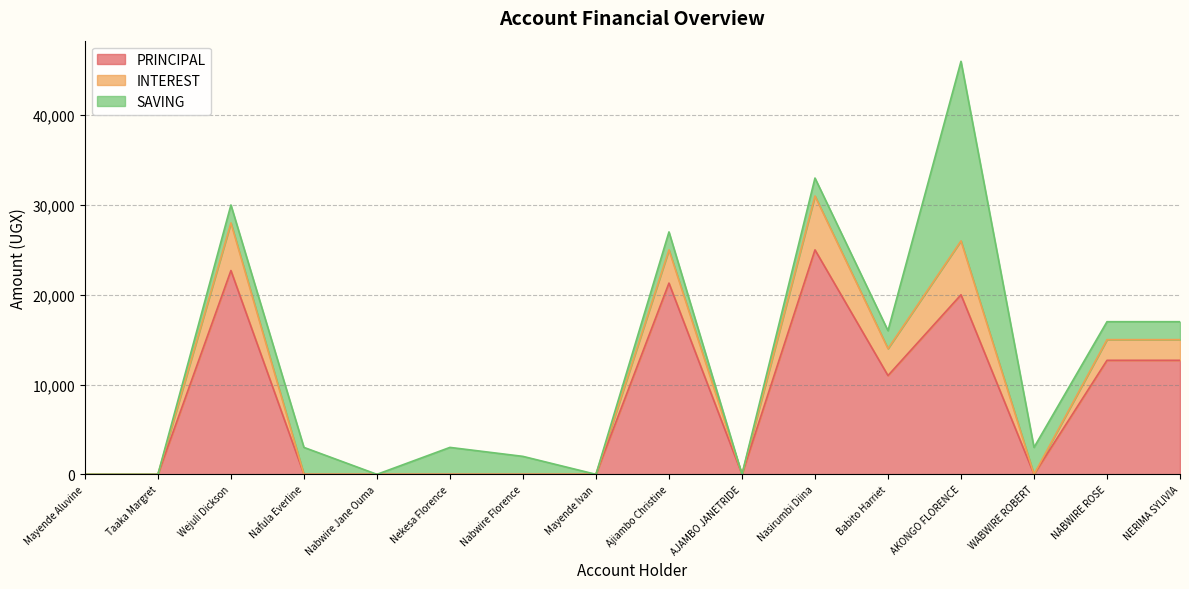

At which label does INTEREST reach its peak?

Nasirumbi Diina